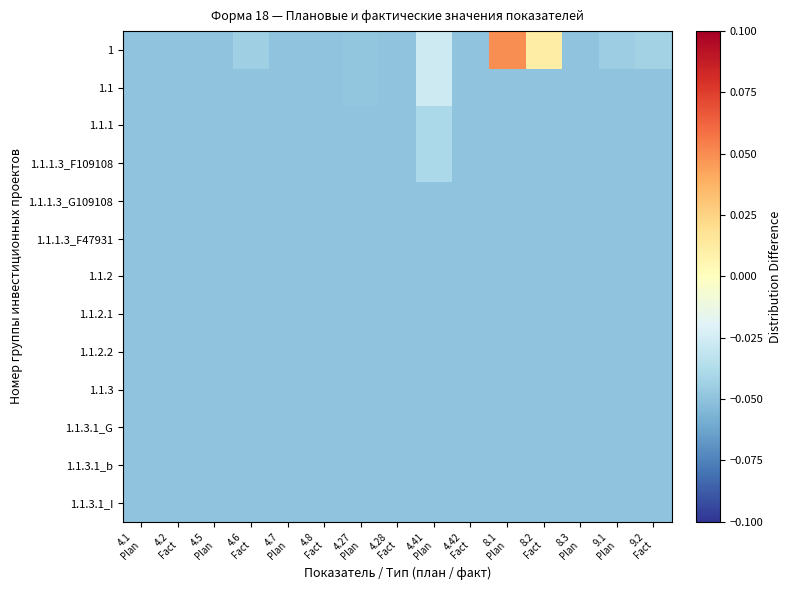

Between 4.27 Plan and 9.2 Fact, which series saw the biggest shift?

1